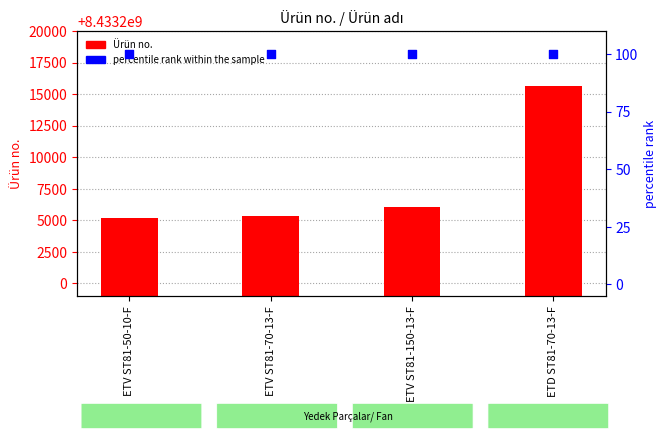

What are all the series names shown in the legend?

Ürün no., percentile rank within the sample